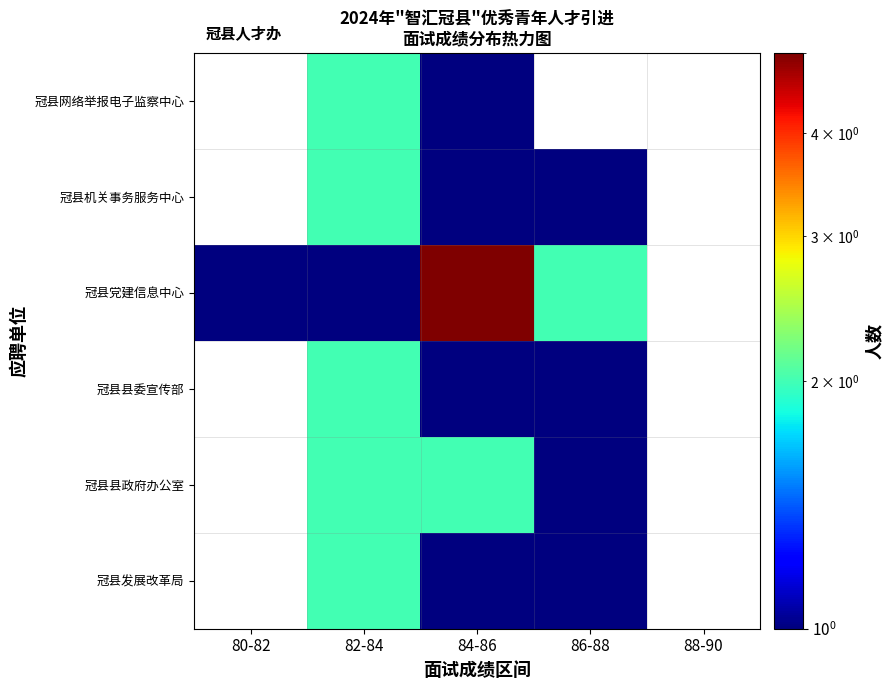

What is the difference between the 冠县网络举报电子监察中心 values at 82-84 and 84-86?

1.0